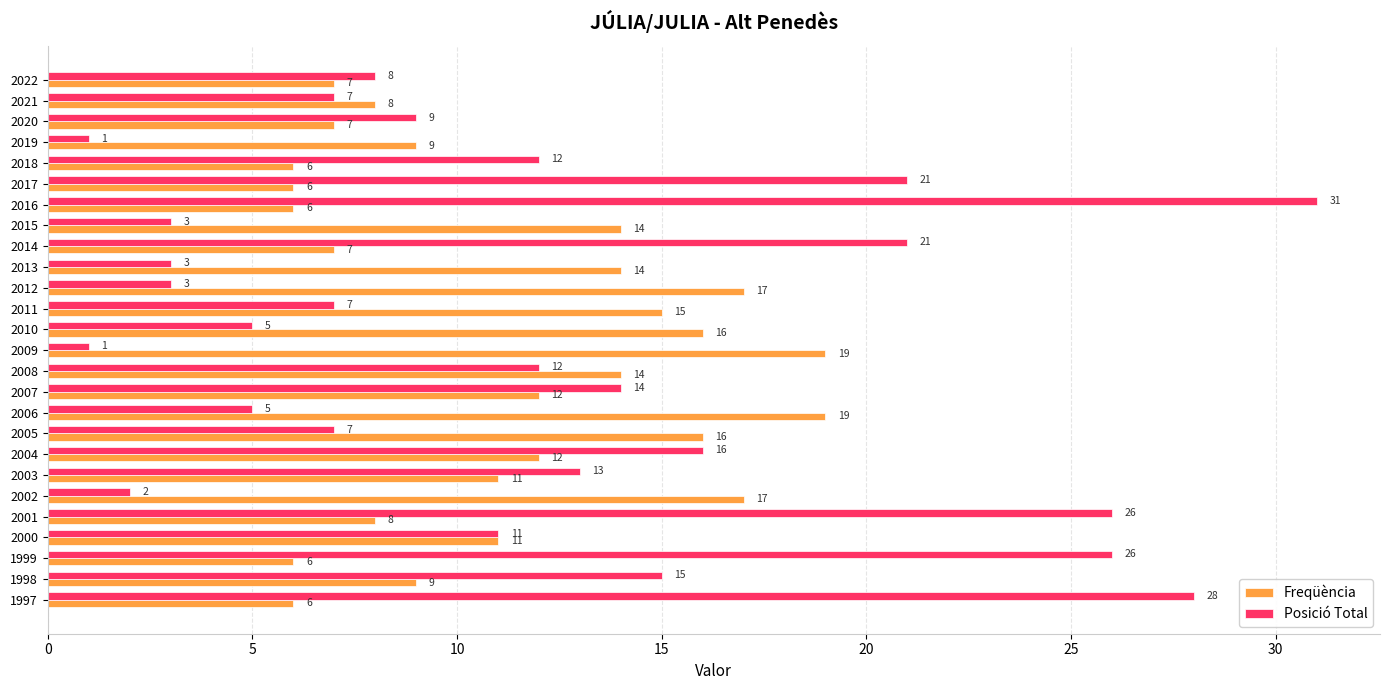

Which series changed the most between 2021 and 2004?

Posició Total